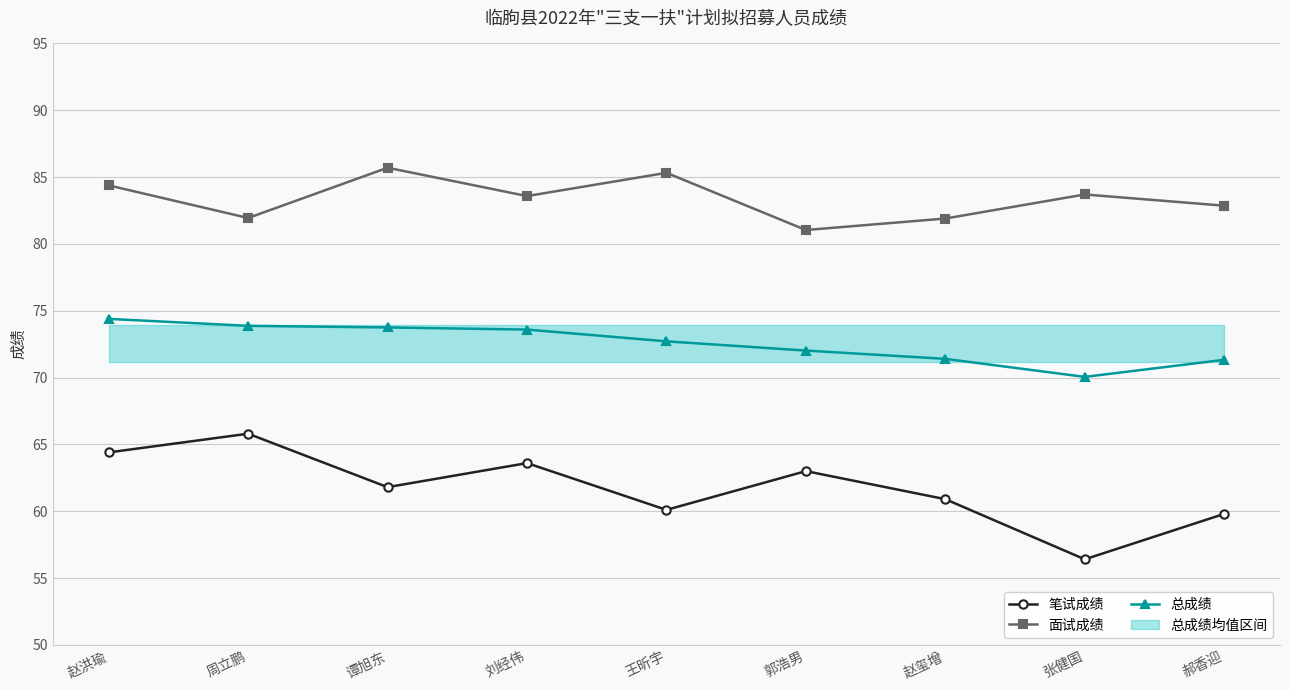

What is the total value across all series at 赵玺增?

214.2